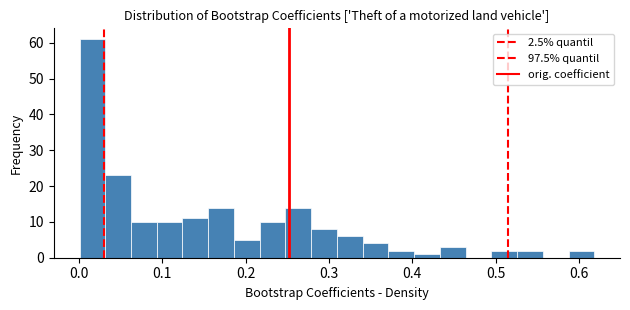

Read against the x-axis, roughly where is the centre of the tallest bar?

0.02